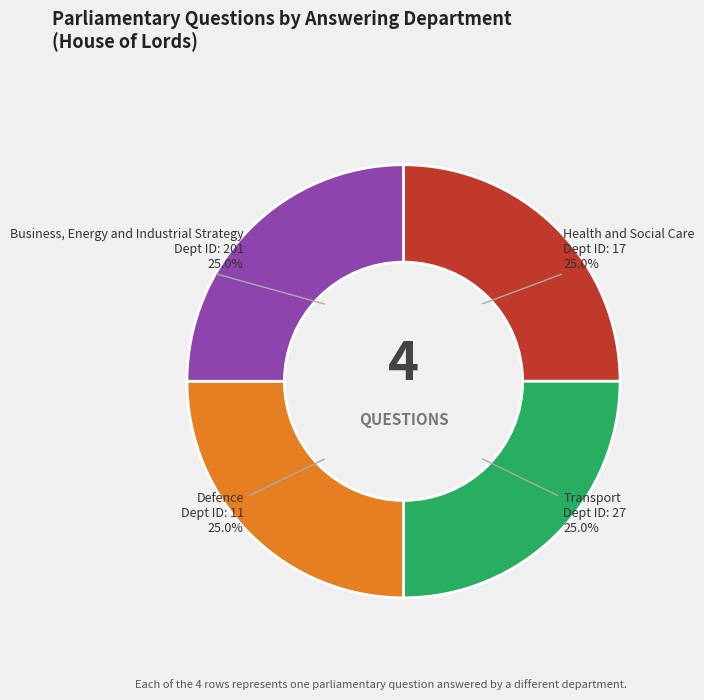

Approximately how many times larger is the value at Transport compared to Health and Social Care?

1.0